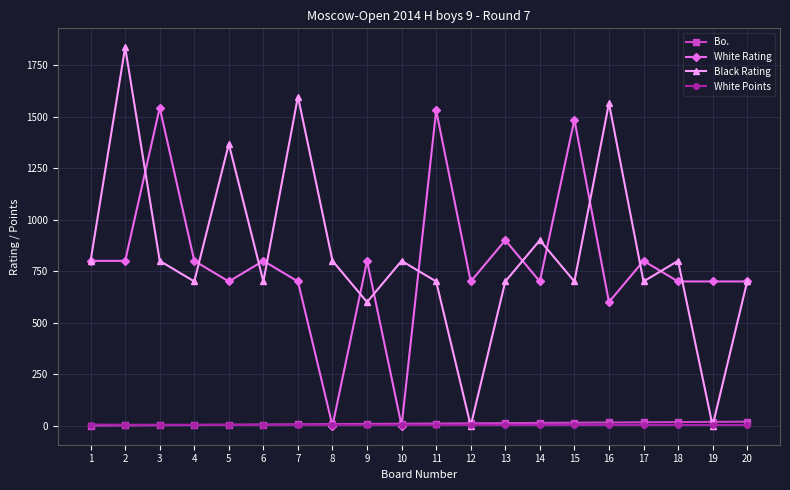

What is the approximate value of White Points at 5?

5.0